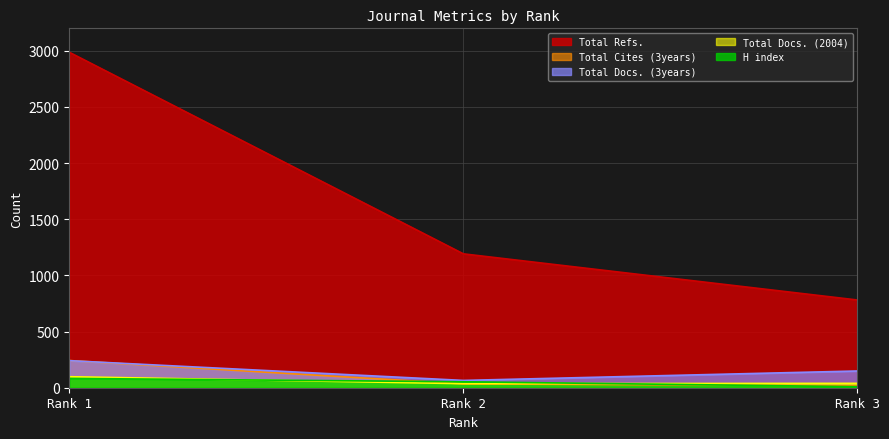

Which series has the largest total across all categories?

Total Refs.